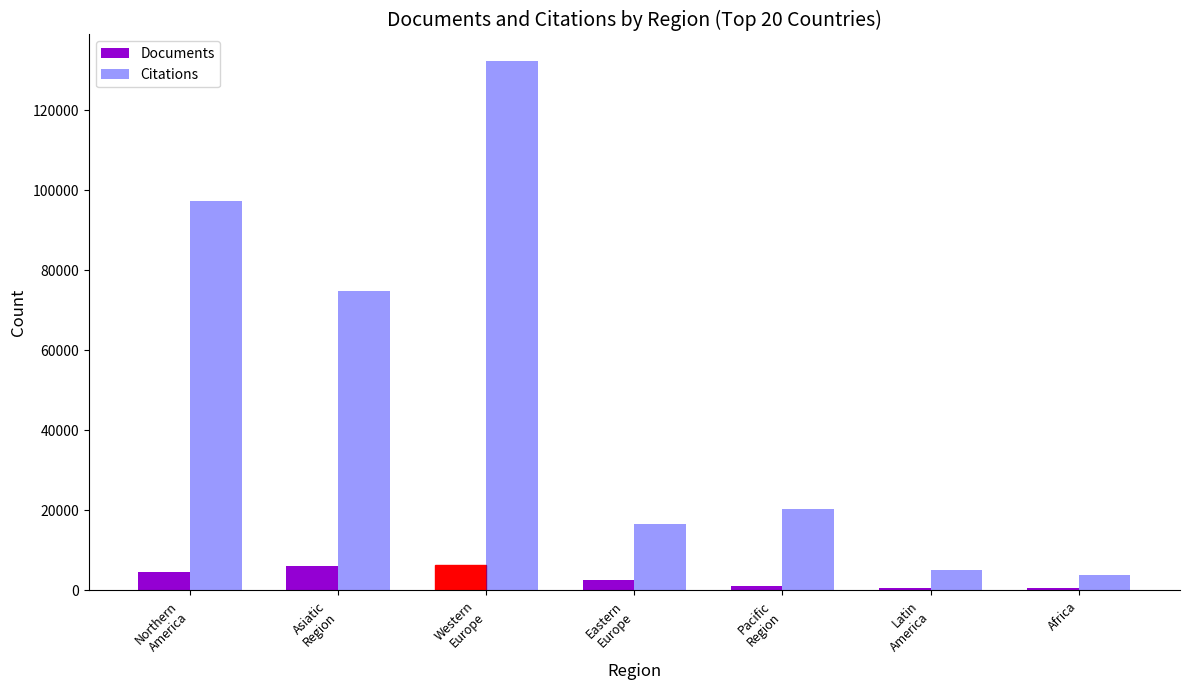

Between Asiatic
Region and Pacific
Region, which series saw the biggest shift?

Citations